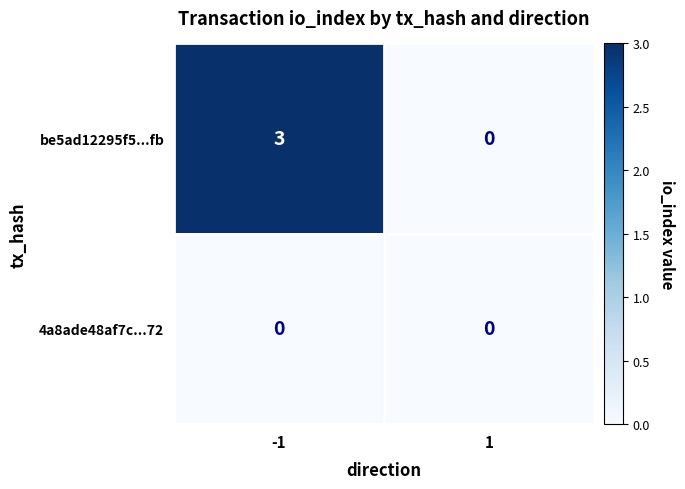

Reading left to right, what are all the values shown in this chart?

be5ad12295f5...fb: 3	0
4a8ade48af7c...72: 0	0